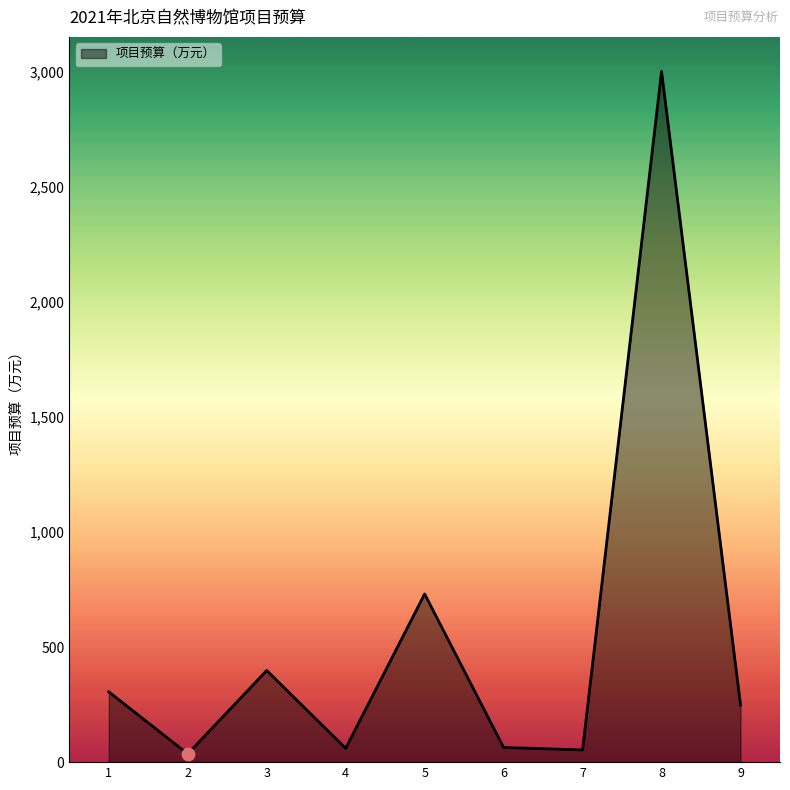

What is the change in value from 6 to 9?

+185.1